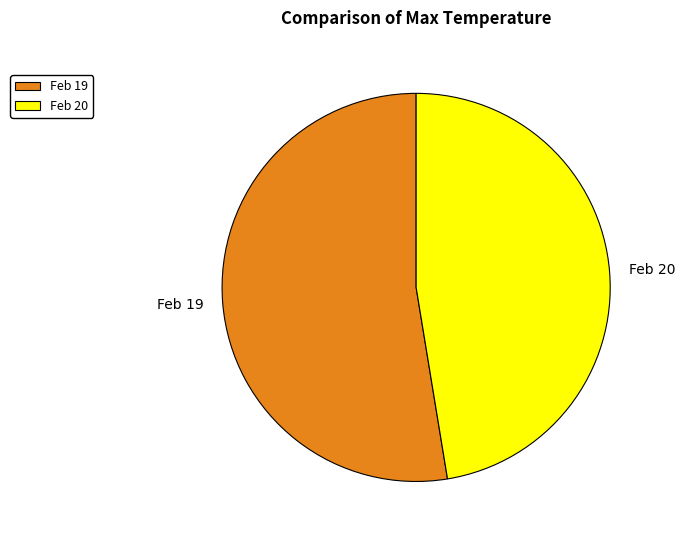

Does any single category account for the majority?

Yes